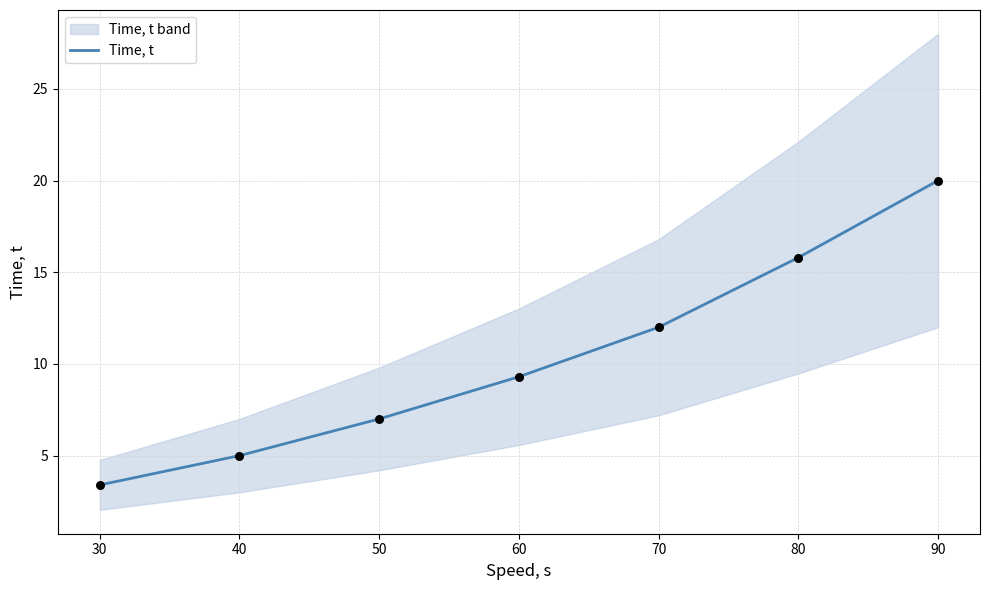

At which label is Time, t closest to 11?

70